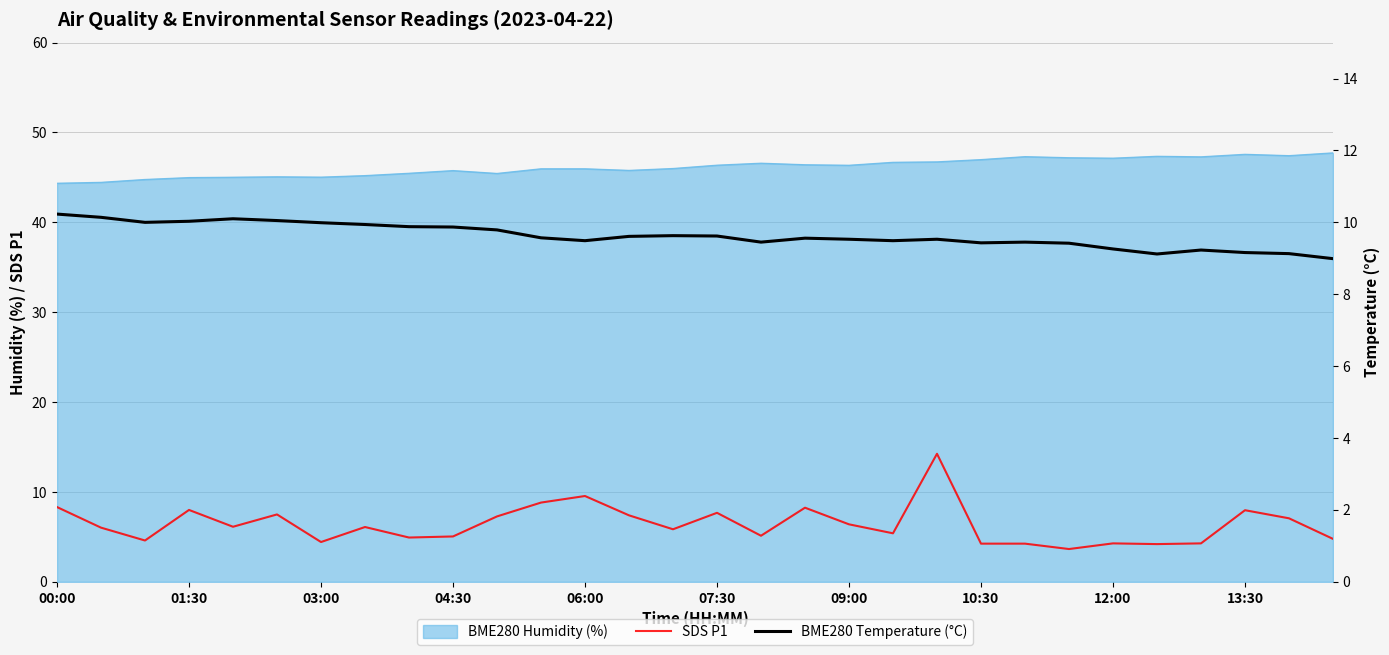

What is the difference between the maximum and minimum values in the BME280 Temperature (°C) series?

1.2